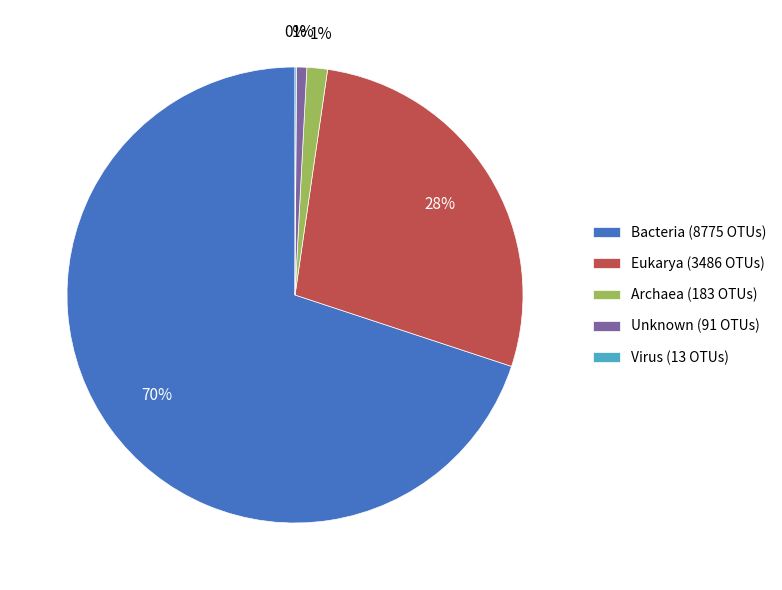

To the nearest percent, what portion does Archaea (183 OTUs) represent?

1%